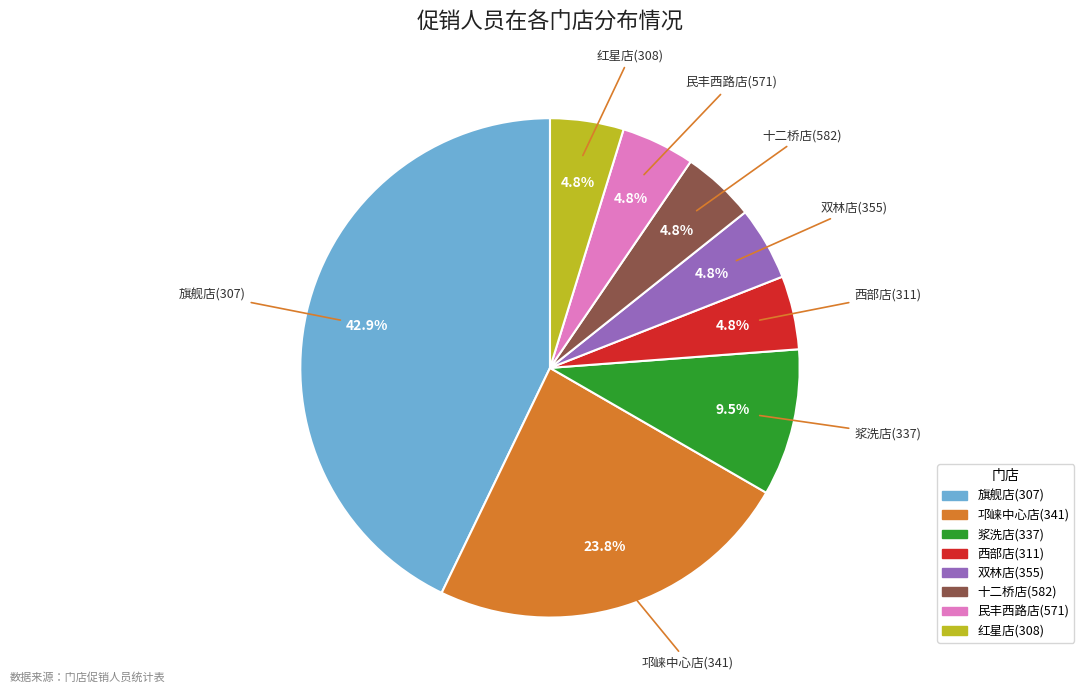

Combined, what portion of the pie is 浆洗店(337) and 西部店(311)?

14.3%